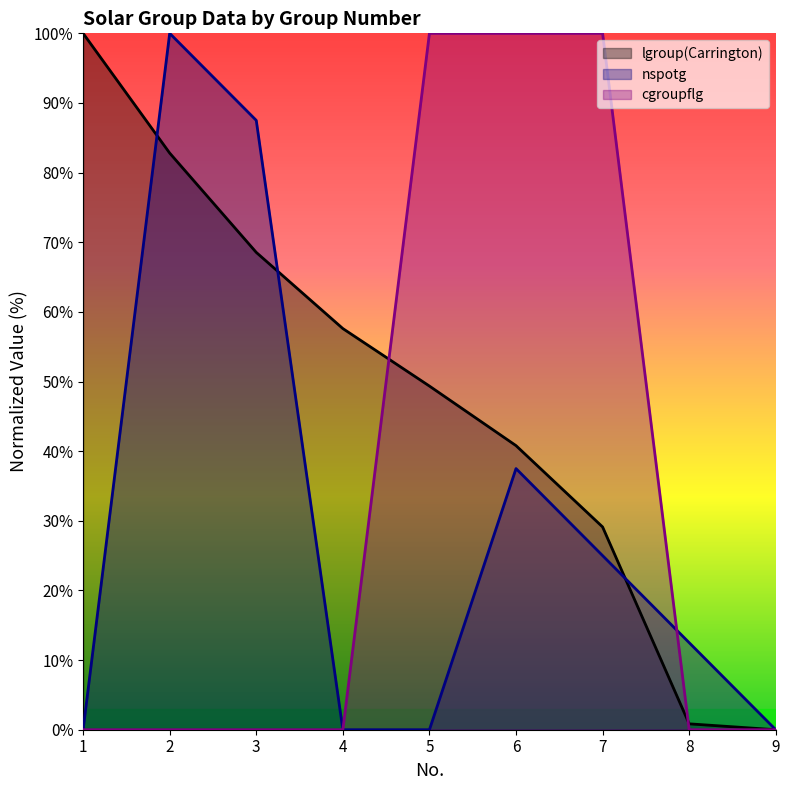

Rank the series by their maximum value, from highest to lowest.

lgroup(Carrington), nspotg, cgroupflg